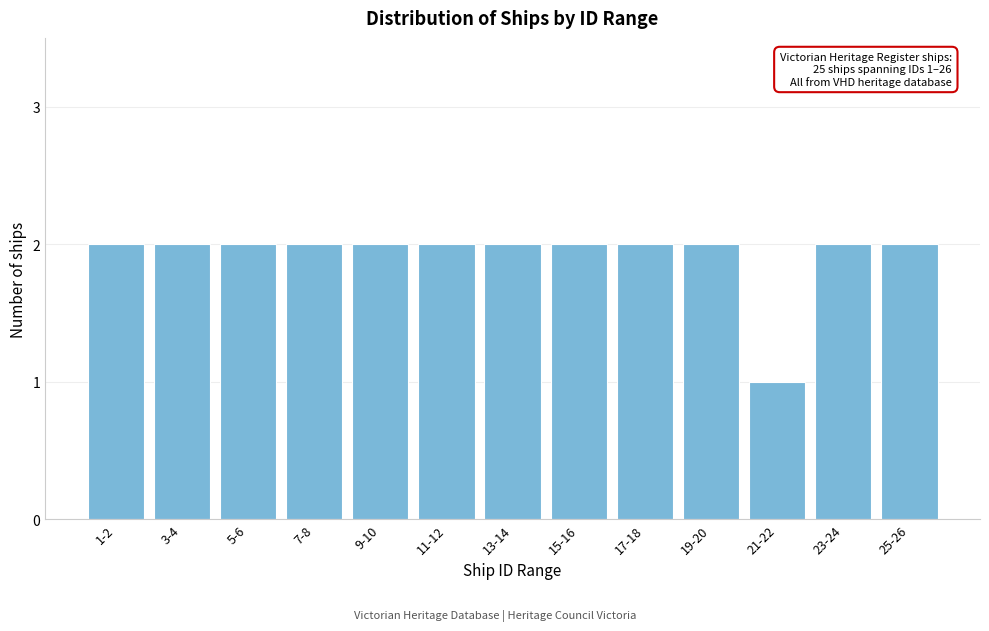

Reading left to right, extract all data points from this chart.

2	2	2	2	2	2	2	2	2	2	1	2	2